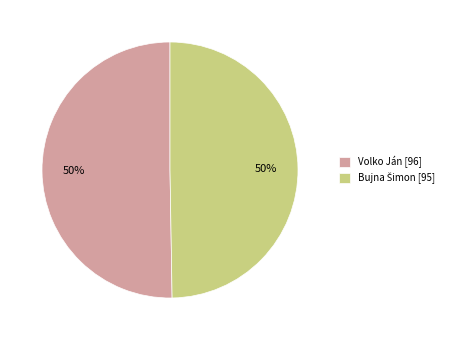

True or false: Volko Ján [96] accounts for 50% of the total.

True